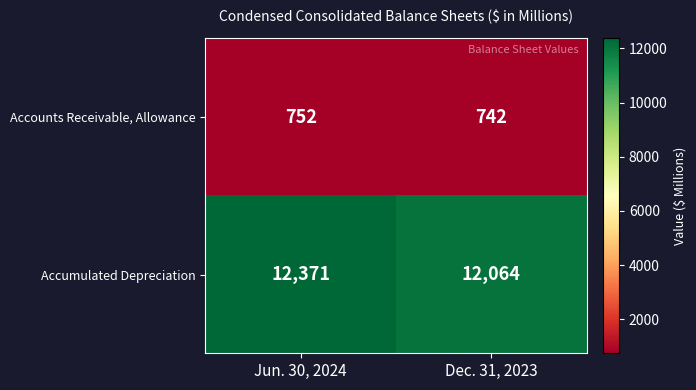

What is the difference between the highest and lowest values at Dec. 31, 2023?

11322